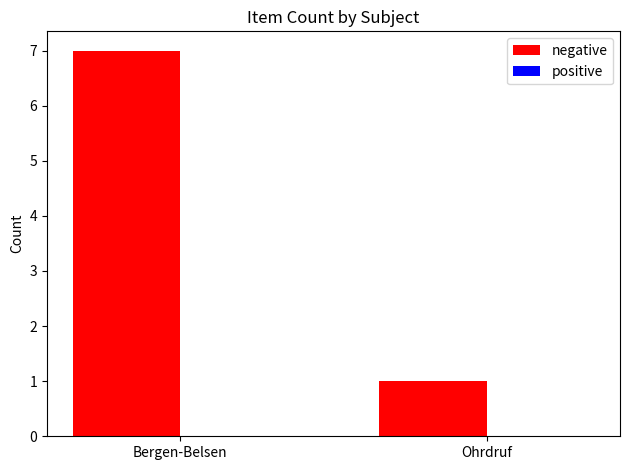

Which has a higher value, Ohrdruf or Bergen-Belsen?

Bergen-Belsen